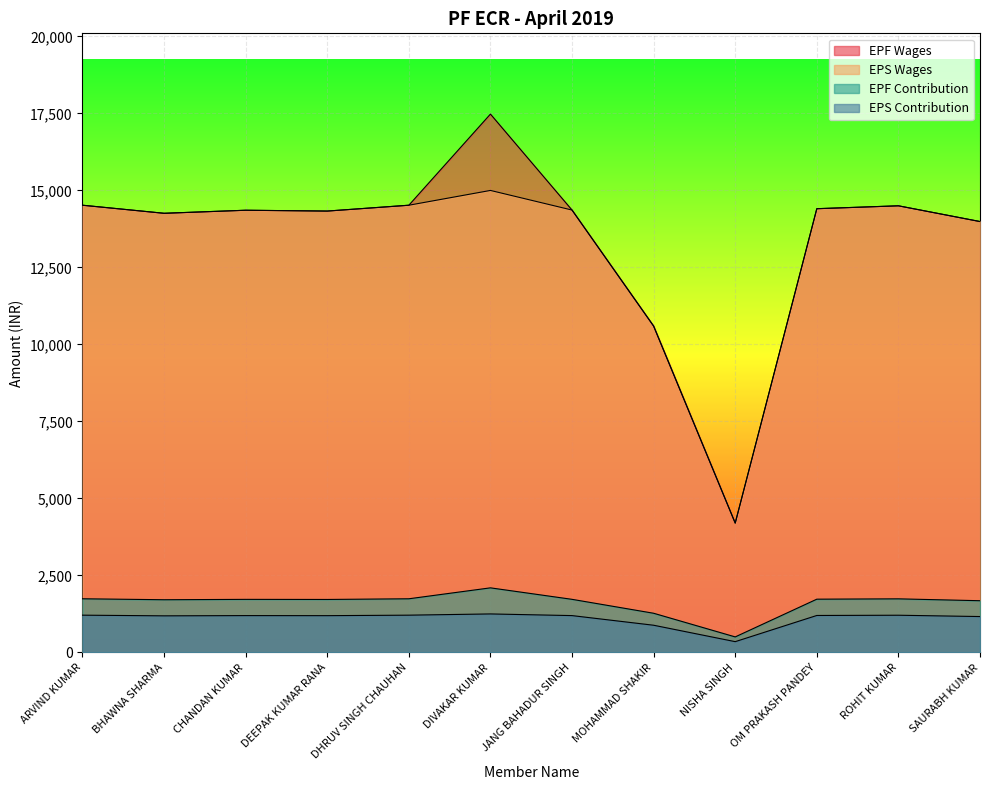

Where is the first local minimum for EPF Contribution?

BHAWNA SHARMA